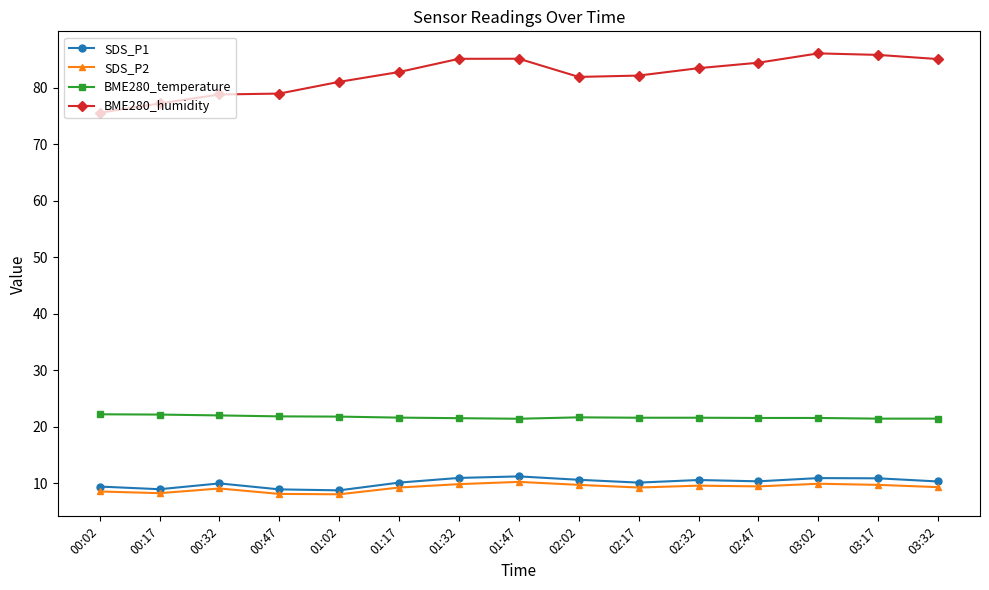

True or false: BME280_temperature and SDS_P2 cross at least once.

False